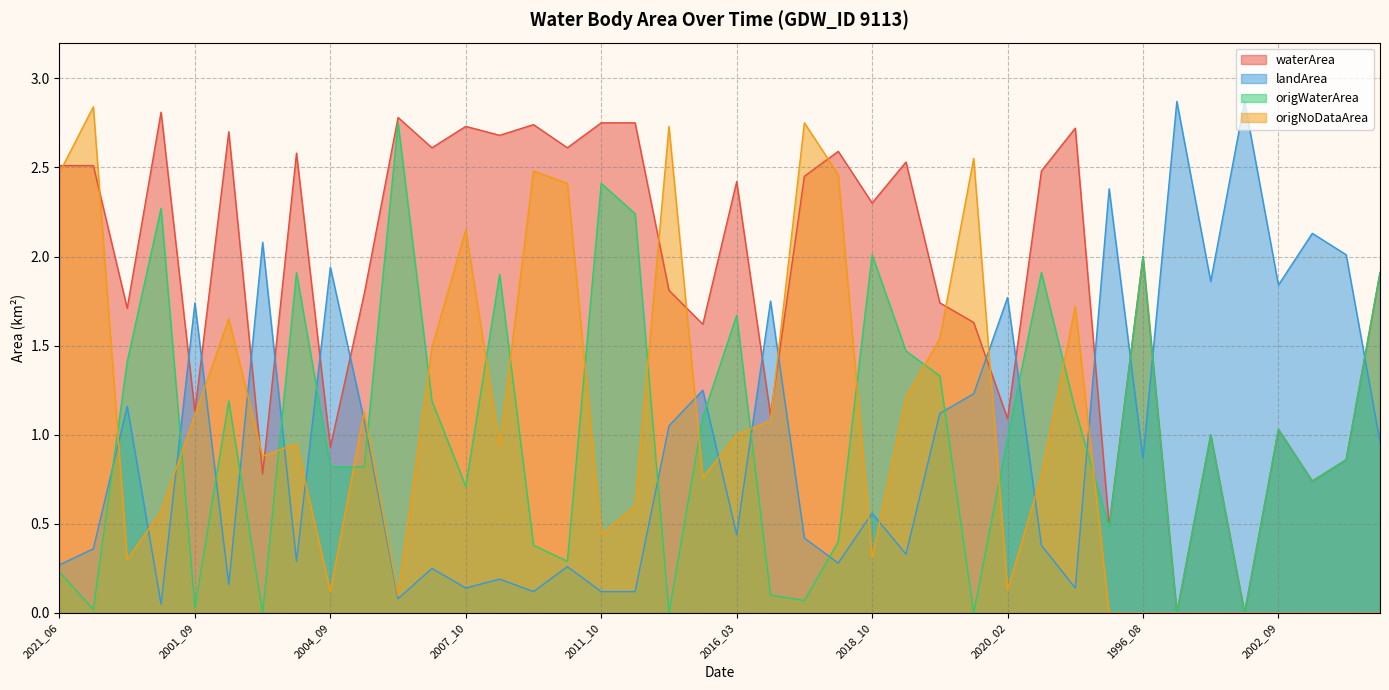

Which series has the largest total across all categories?

waterArea